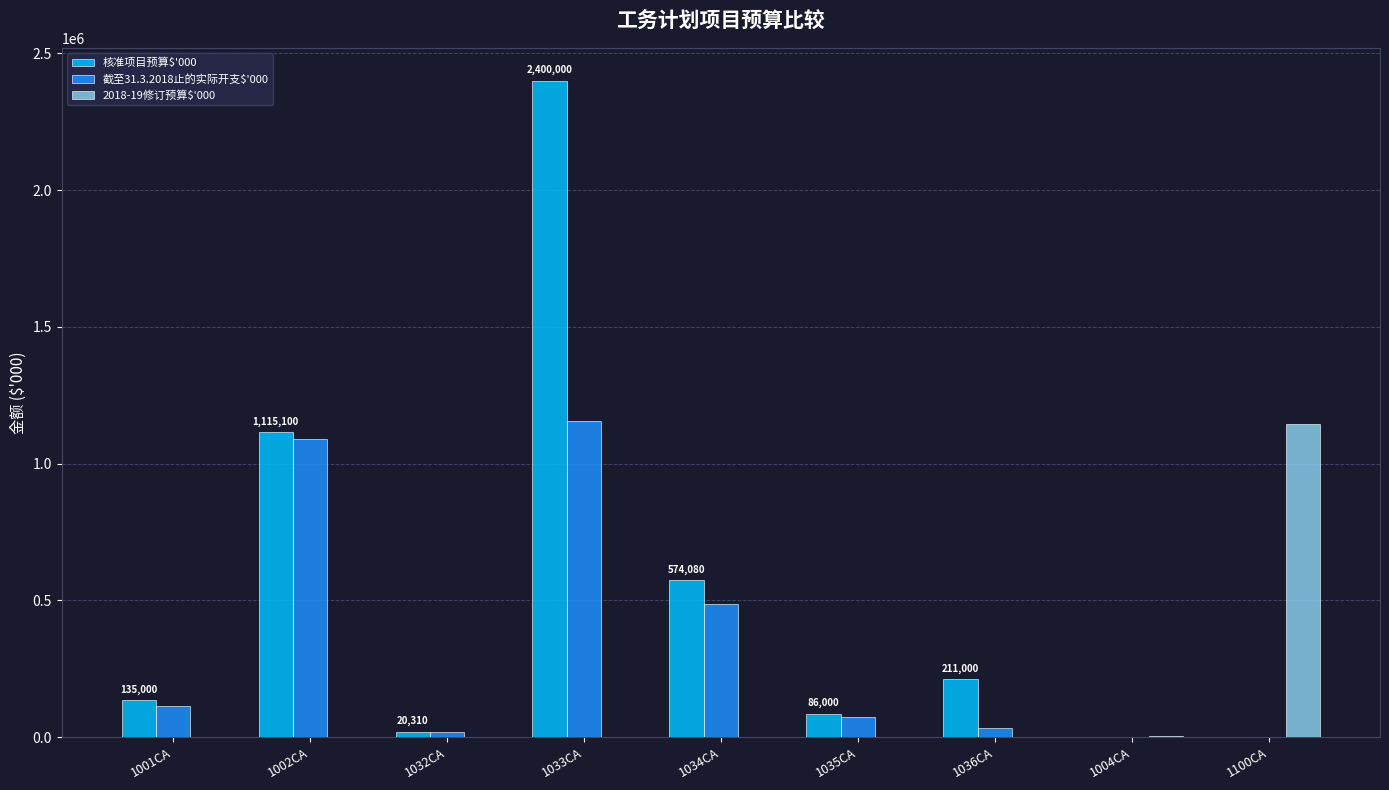

The value of 截至31.3.2018止的实际开支$'000 at 1004CA is 700755. True or false?

False